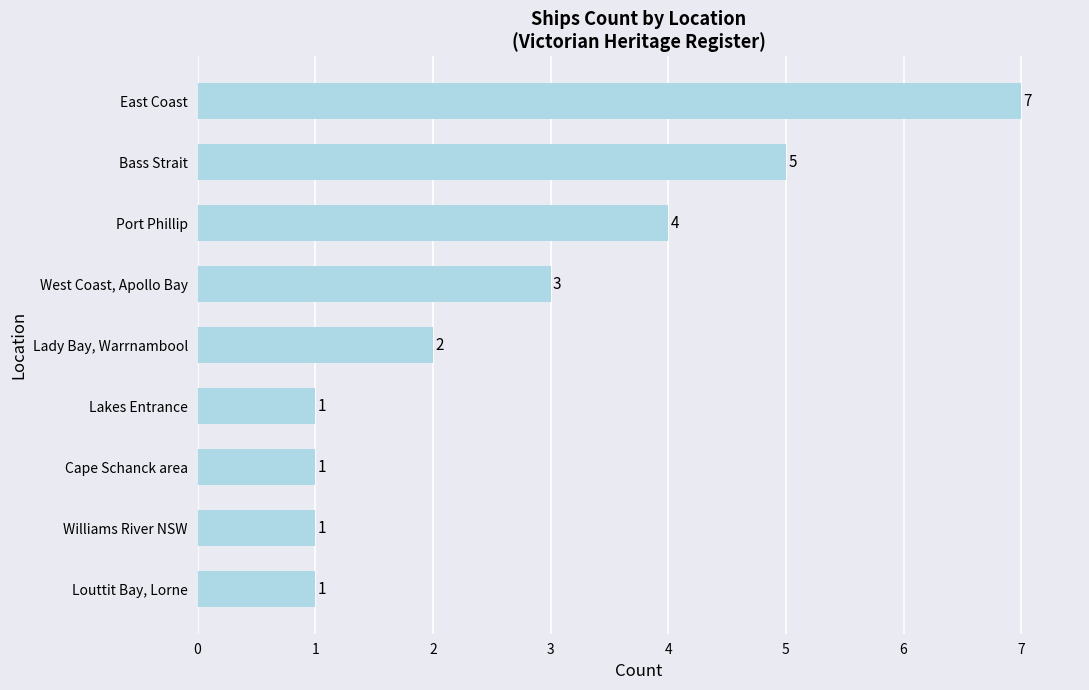

What is the average value?

3